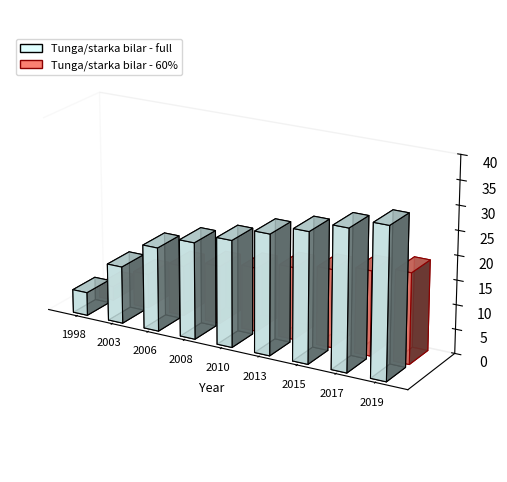

What is the difference between the second highest and minimum values?

24.1